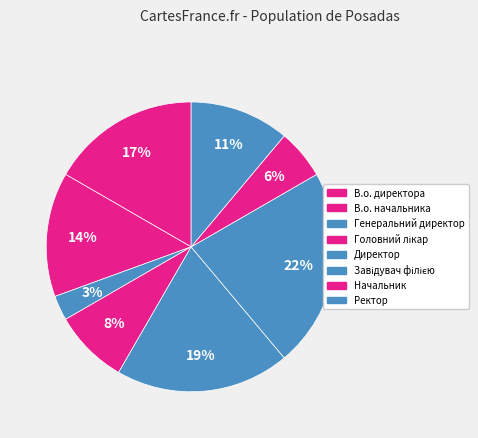

How many slices are in this pie chart?

8